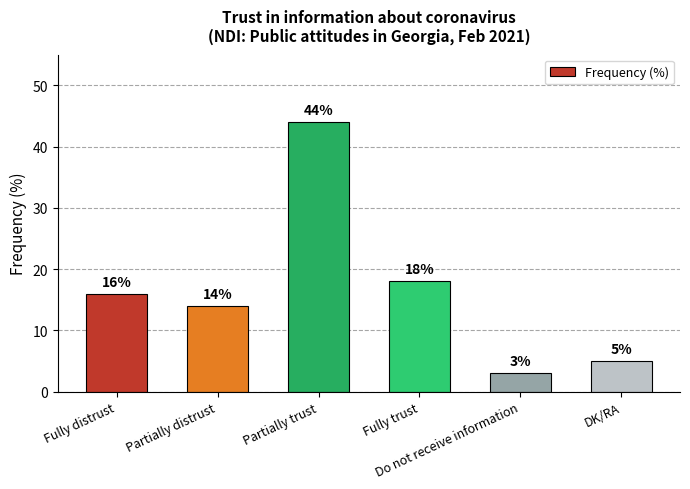

What is the difference between the second highest and second lowest values?

13